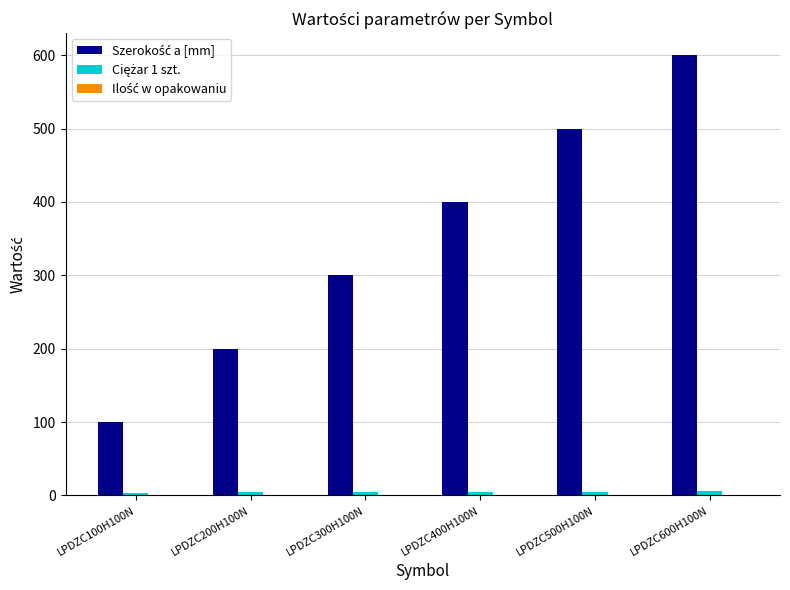

At which category is the sum across all series the highest?

LPDZC600H100N